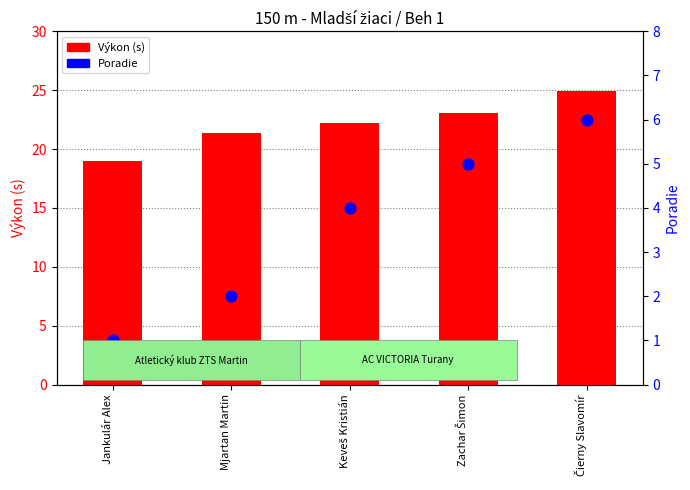

At which category is the sum across all series the highest?

Čierny Slavomír